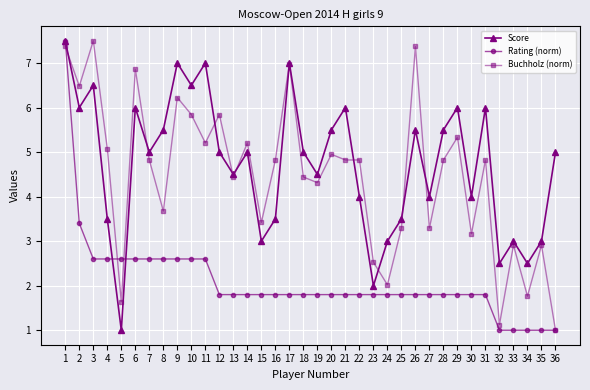

How many lines are shown in the chart?

3